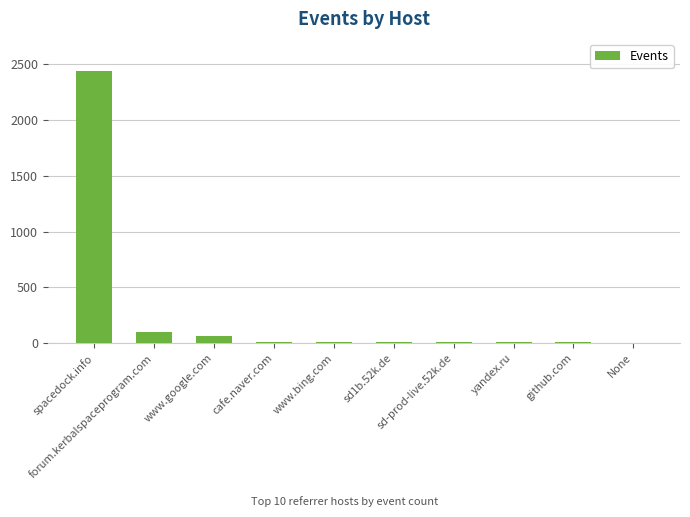

Reading left to right, what are all the values shown in this chart?

2436	96	65	12	9	8	7	6	6	4